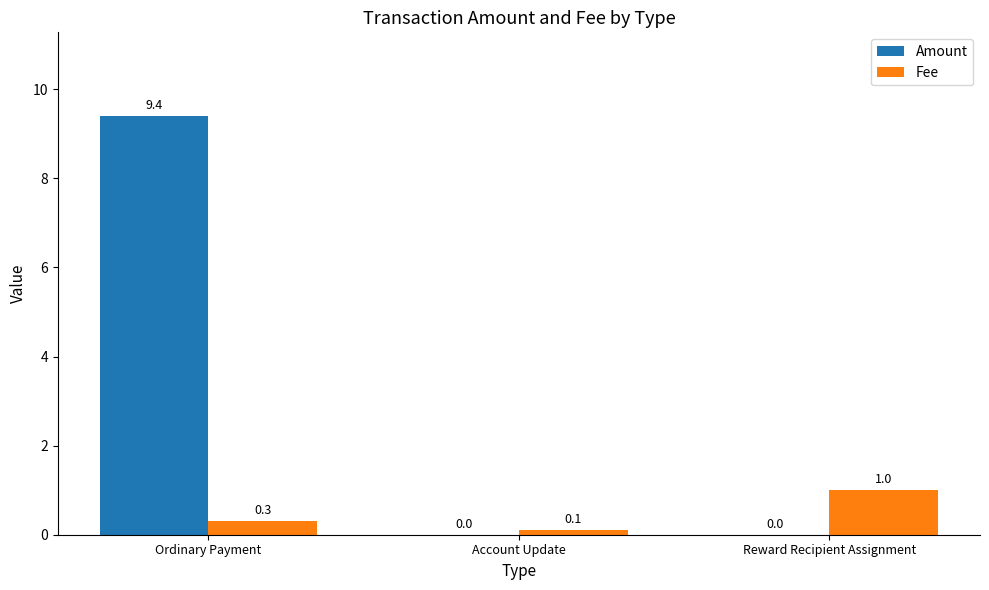

What is the sum of all Fee values?

1.4